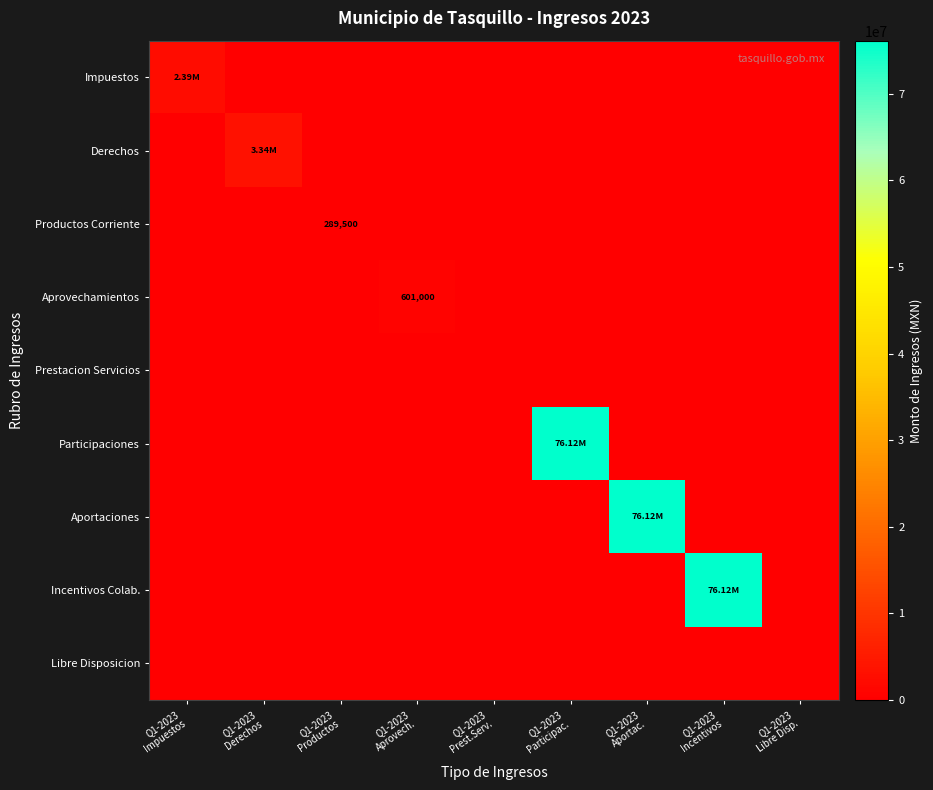

List the labels in order of Libre Disposicion value, largest first.

Q1-2023 Impuestos, Q1-2023 Derechos, Q1-2023 Productos, Q1-2023 Aprovech., Q1-2023 Prest.Serv., Q1-2023 Participac., Q1-2023 Aportac., Q1-2023 Incentivos, Q1-2023 Libre Disp.